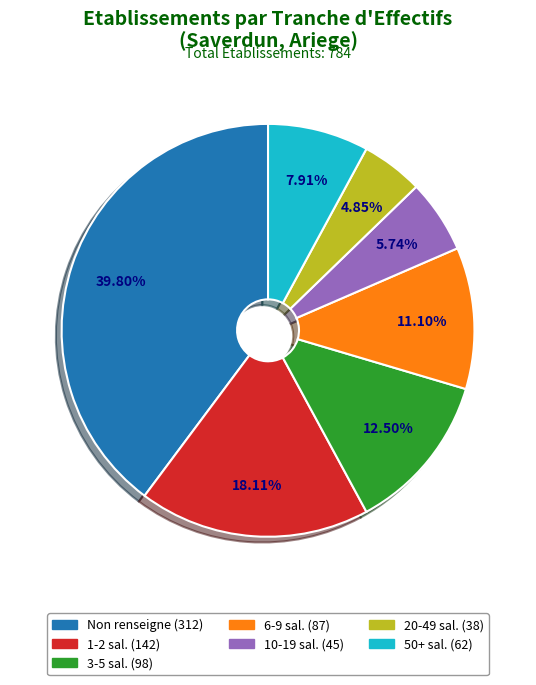

Does any single category account for the majority?

No